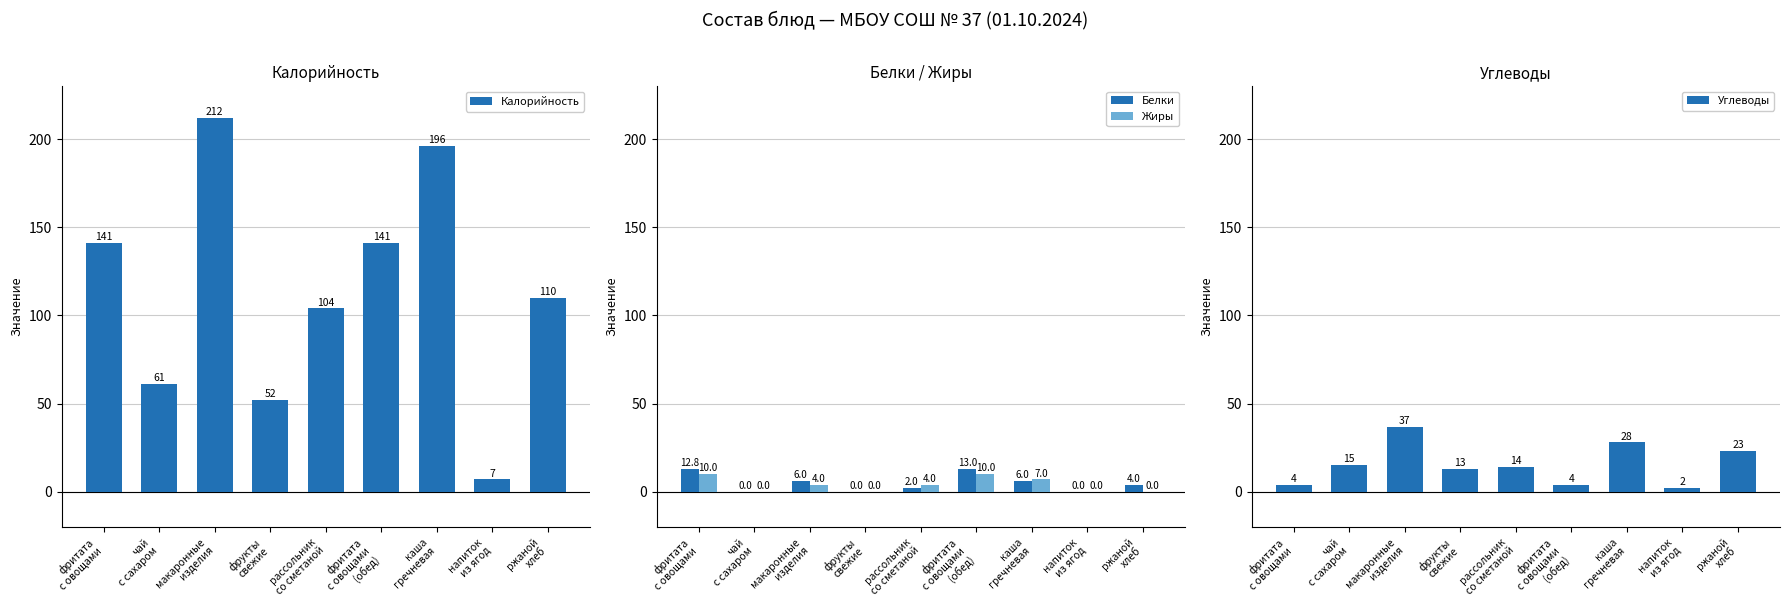

True or false: Углеводы has a value of 24.0 at чай
с сахаром.

False